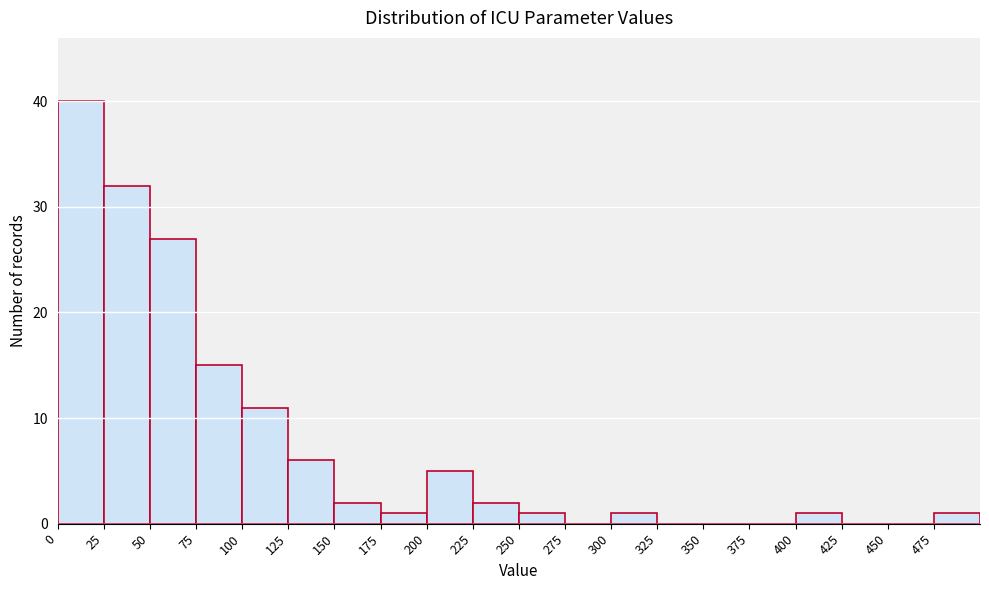

Reading left to right, list every bar in this chart as the range it spans on the x-axis followed by its height. The values are not printed on the chart, so give them approximately, as read against the axis.

0 to 25: 40
25 to 50: 32
50 to 75: 27
75 to 100: 15
100 to 125: 11
125 to 150: 6
150 to 175: 2
175 to 200: 1
200 to 225: 5
225 to 250: 2
250 to 275: 1
275 to 300: 0
300 to 325: 1
325 to 350: 0
350 to 375: 0
375 to 400: 0
400 to 425: 1
425 to 450: 0
450 to 475: 0
475 to 500: 1